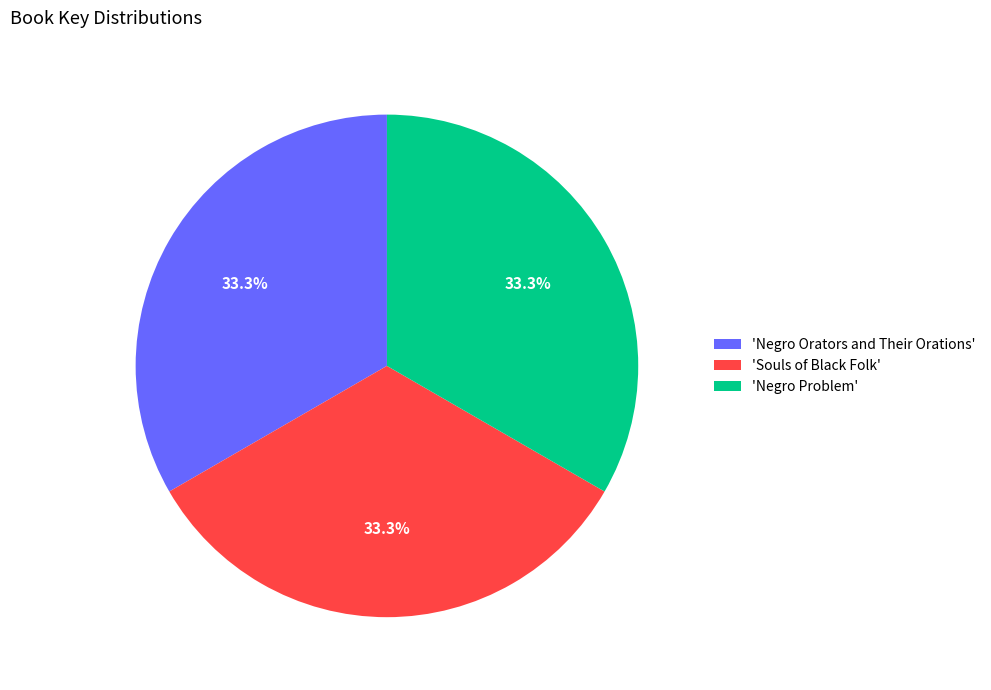

Approximately how many times larger is the value at 'Negro Problem' compared to 'Souls of Black Folk'?

1.0